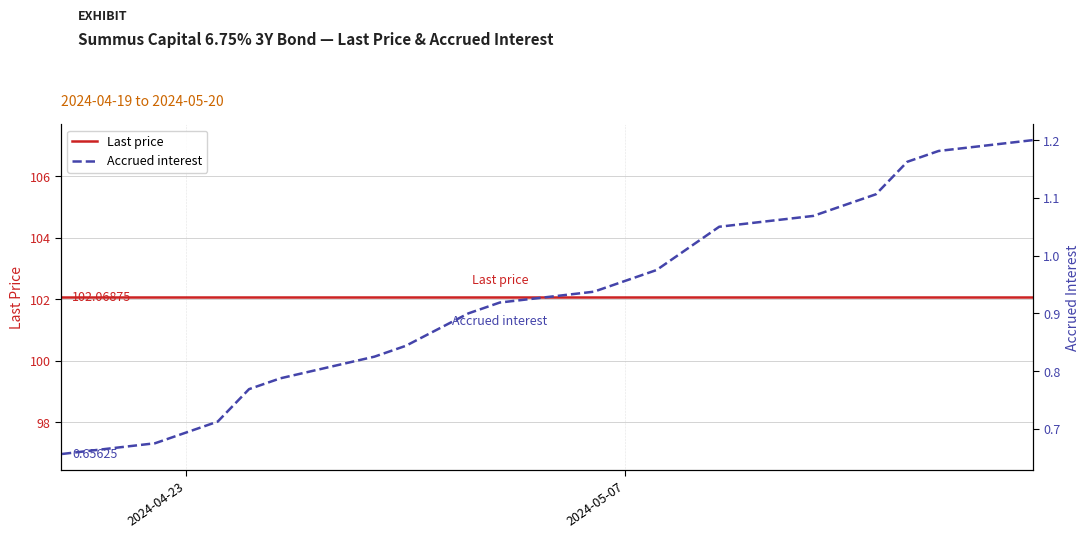

What are all the series names shown in the legend?

Last price, Accrued interest